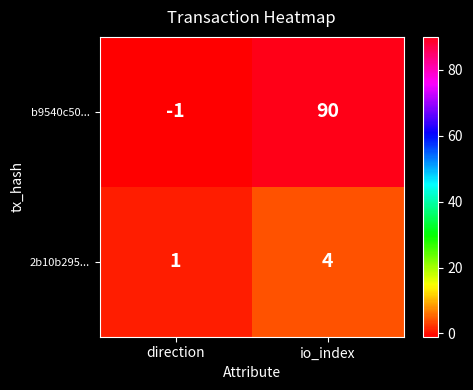

Reading left to right, what are all the values shown in this chart?

b9540c50...: direction=-1	io_index=90
2b10b295...: direction=1	io_index=4